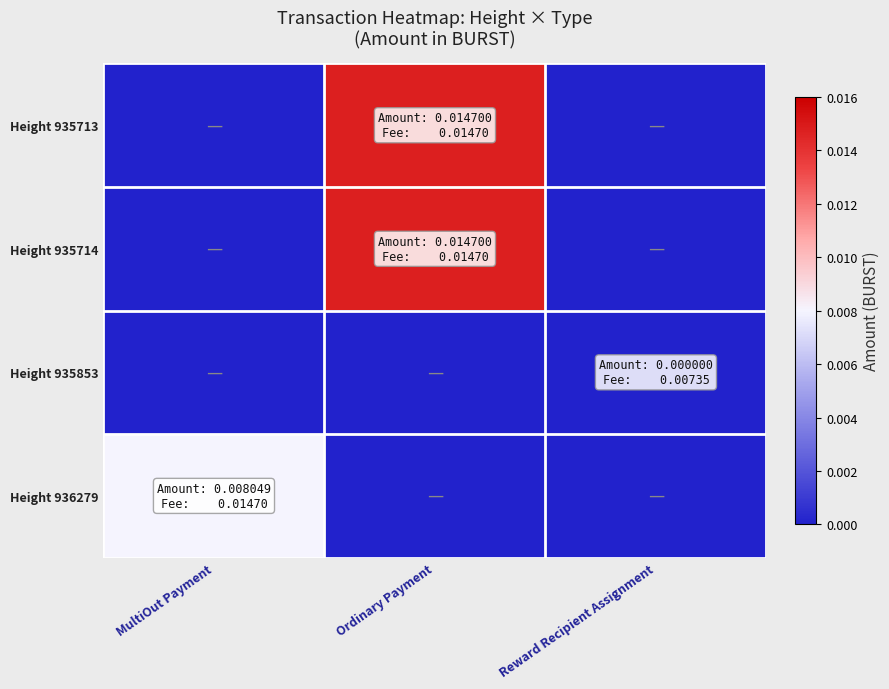

Between Ordinary Payment and MultiOut Payment, which is larger?

Ordinary Payment